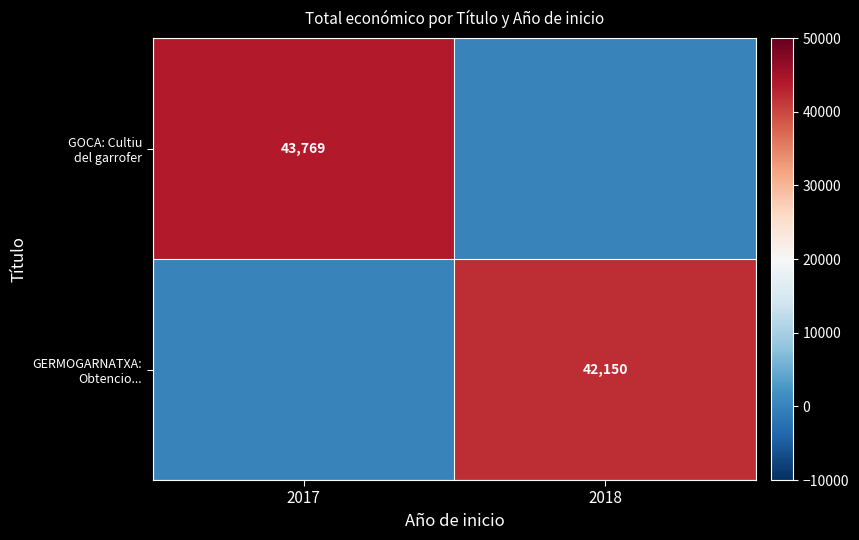

What is the average value of the GOCA: Cultiu del garrofer series?

21884